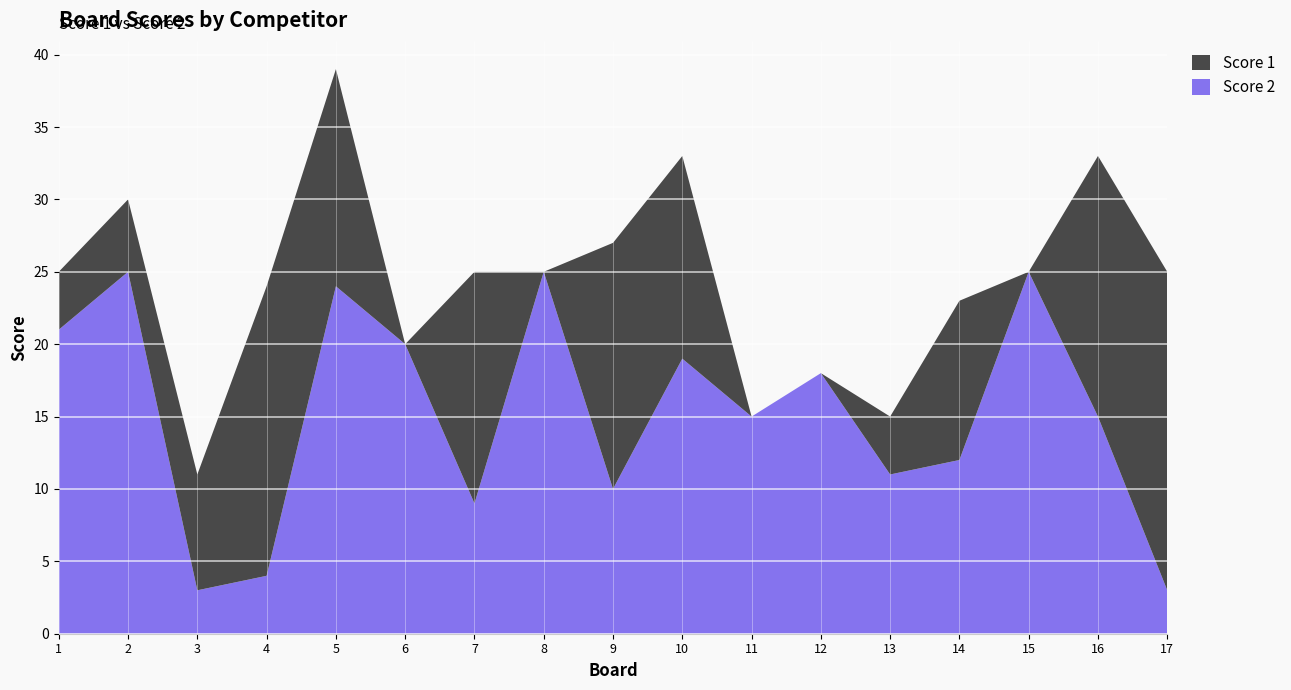

Reading left to right, transcribe all the data shown in this chart.

Score 2: 21	25	3	4	24	20	9	25	10	19	15	18	11	12	25	15	3
Score 1: 4	5	8	20	15	0	16	0	17	14	0	0	4	11	0	18	22